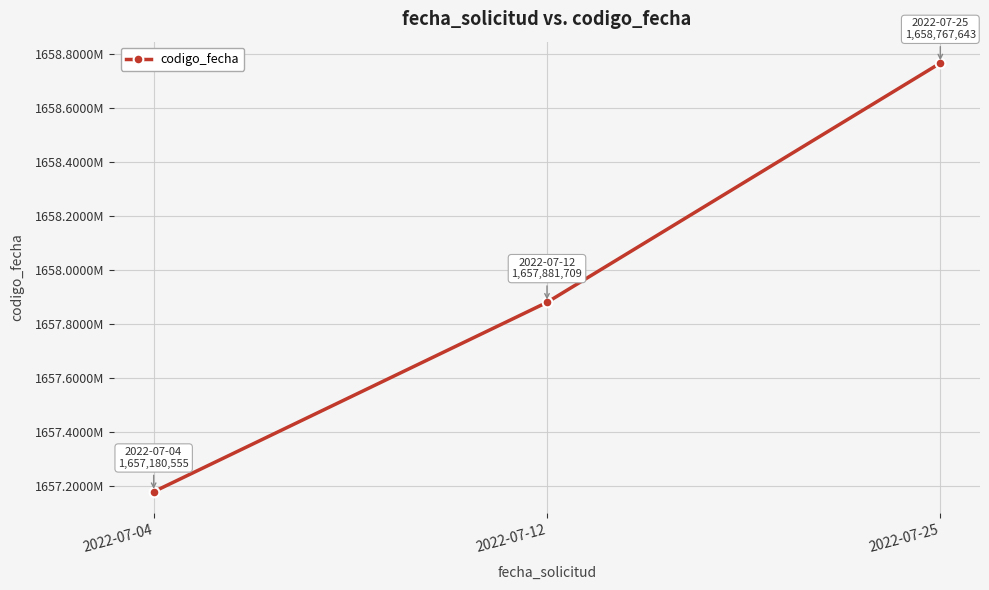

Reading right to left, transcribe all the data shown in this chart.

1658767643	1657881709	1657180555